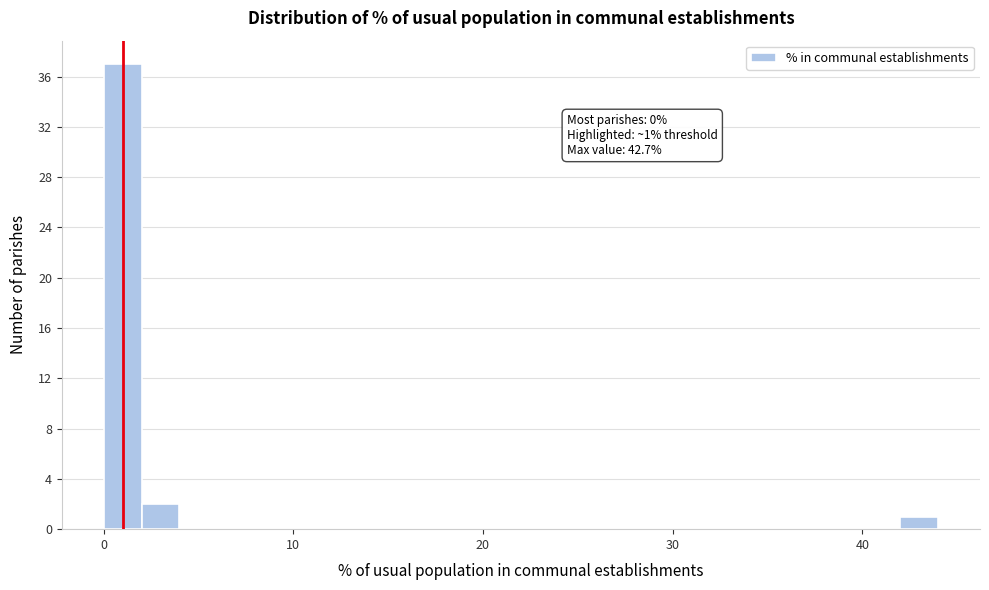

Read against the x-axis, roughly where is the centre of the tallest bar?

1